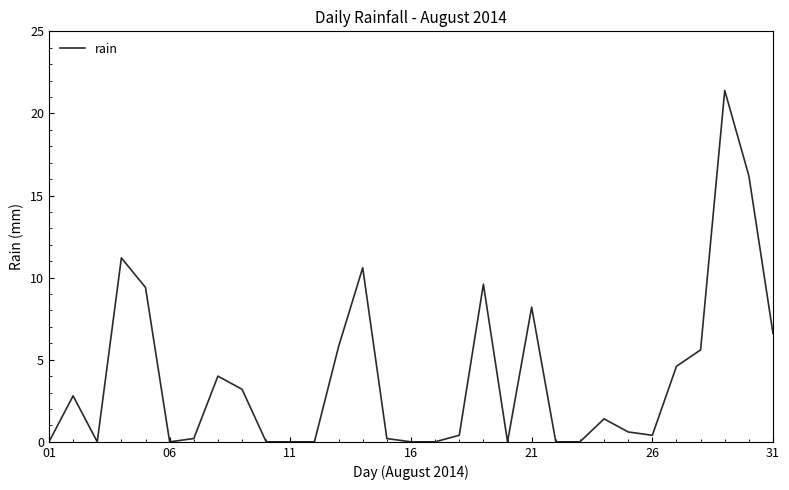

What is the greatest value displayed?

21.4